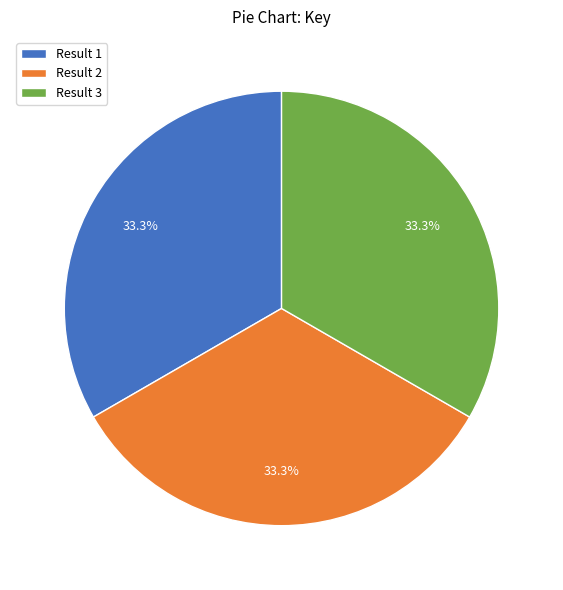

Is Result 1 the majority of the pie?

No